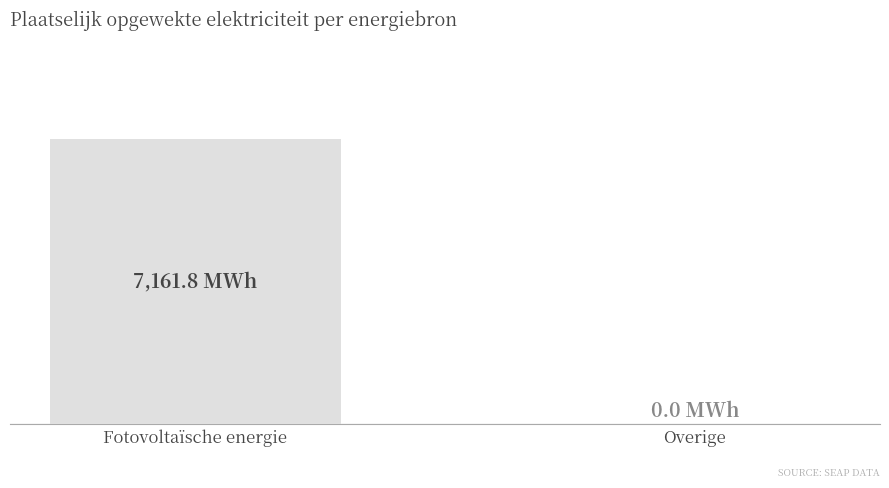

Which category has the lowest value across all series?

Overige